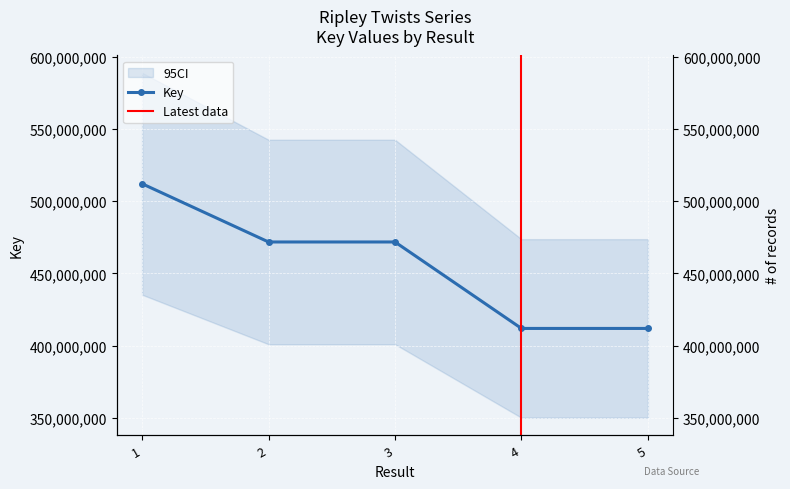

The chart shows a value of 471726443 at 3. True or false?

True